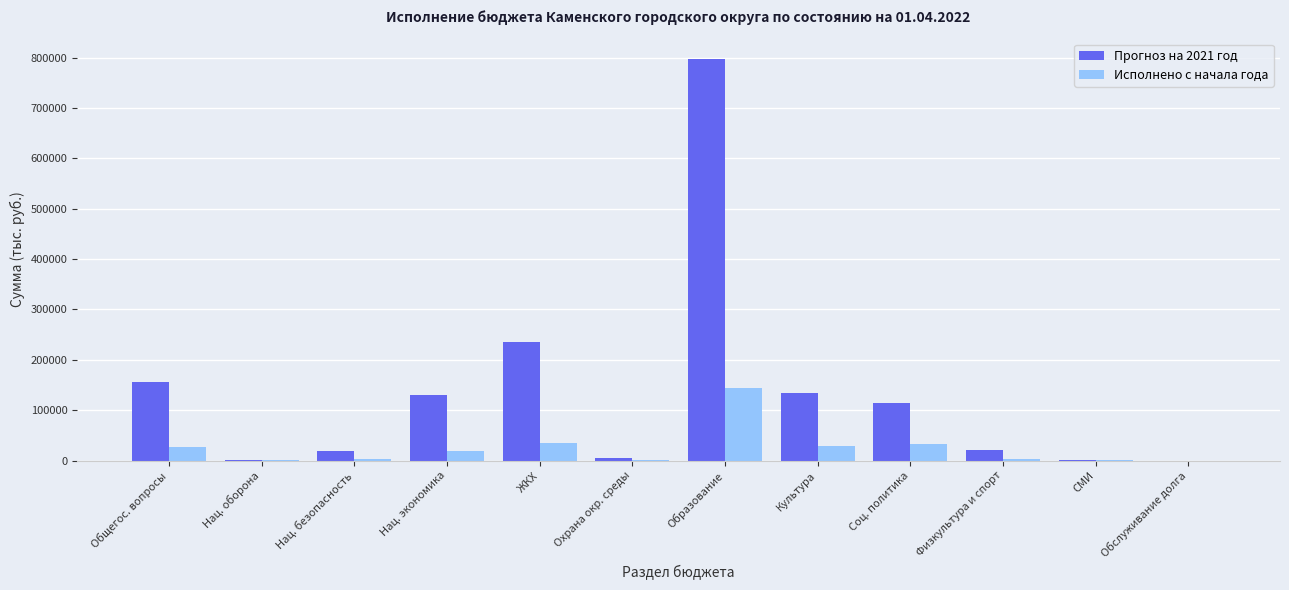

What is the highest value of the Исполнено с начала года series?

143941.5